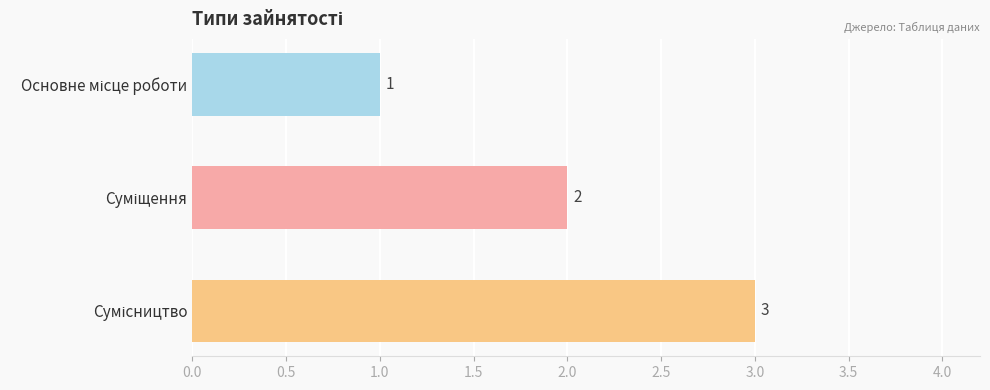

What is the maximum value shown in the chart?

3